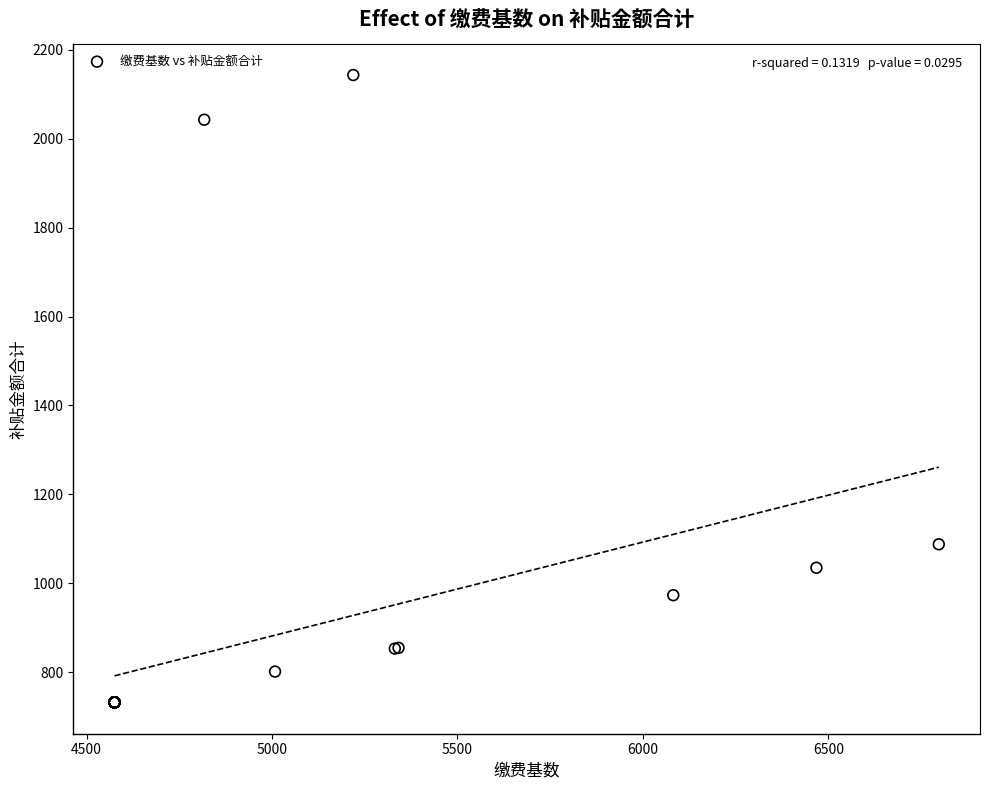

What Y value in the scatter plot is closest to 1437?

1087.7